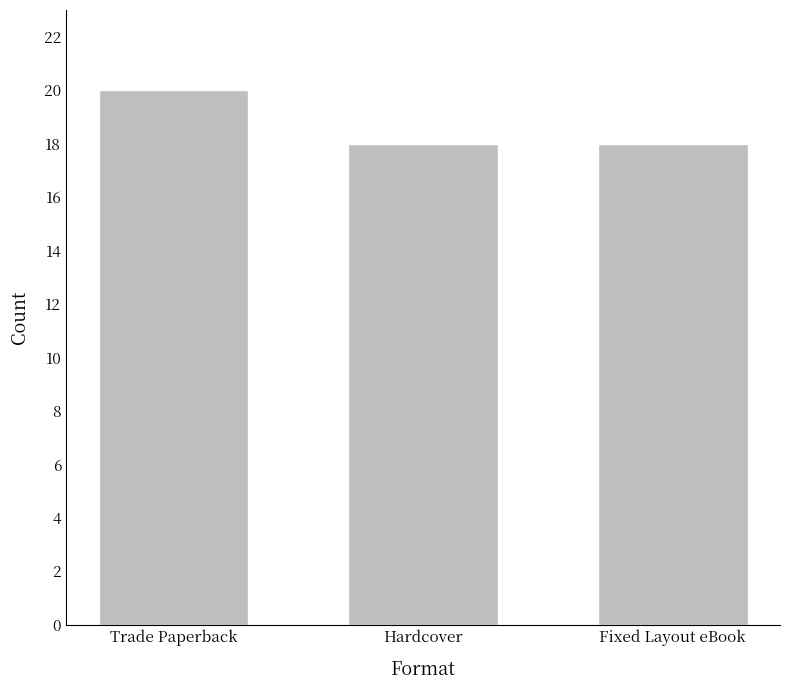

Count the values in the range 18 to 20.

3